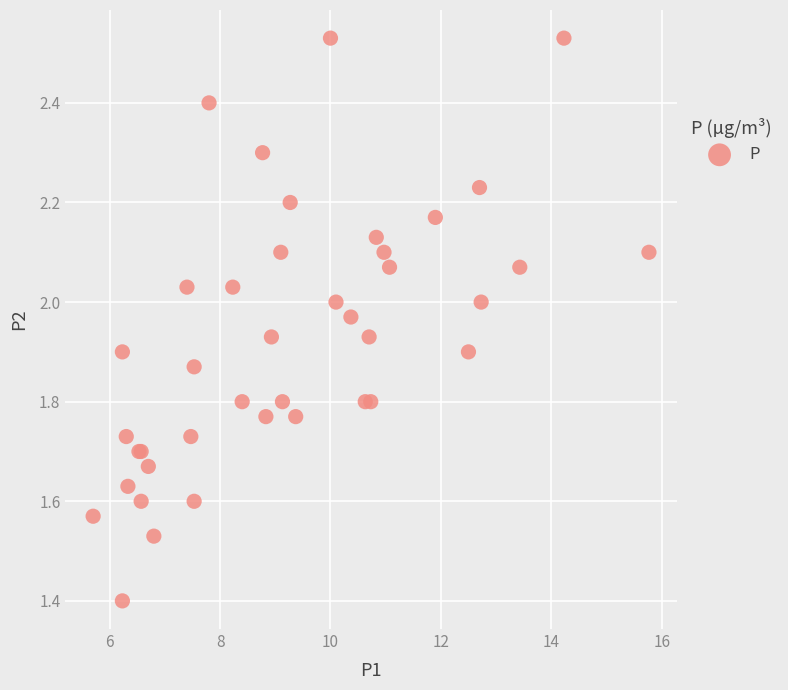

What Y value in the scatter plot is closest to 1?

1.4